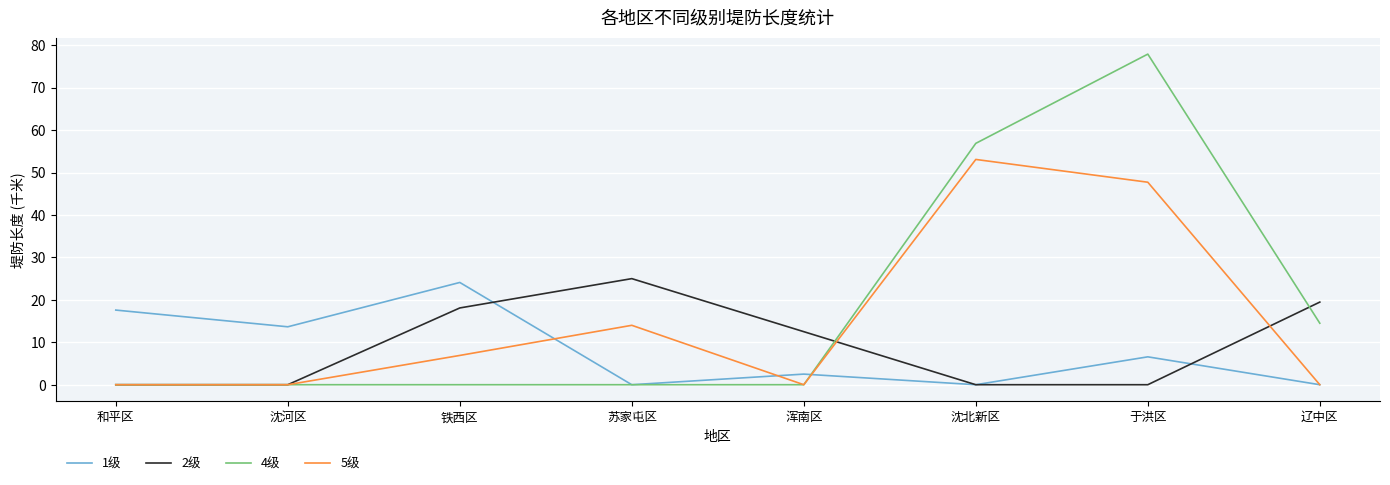

Which series has the largest total across all categories?

4级